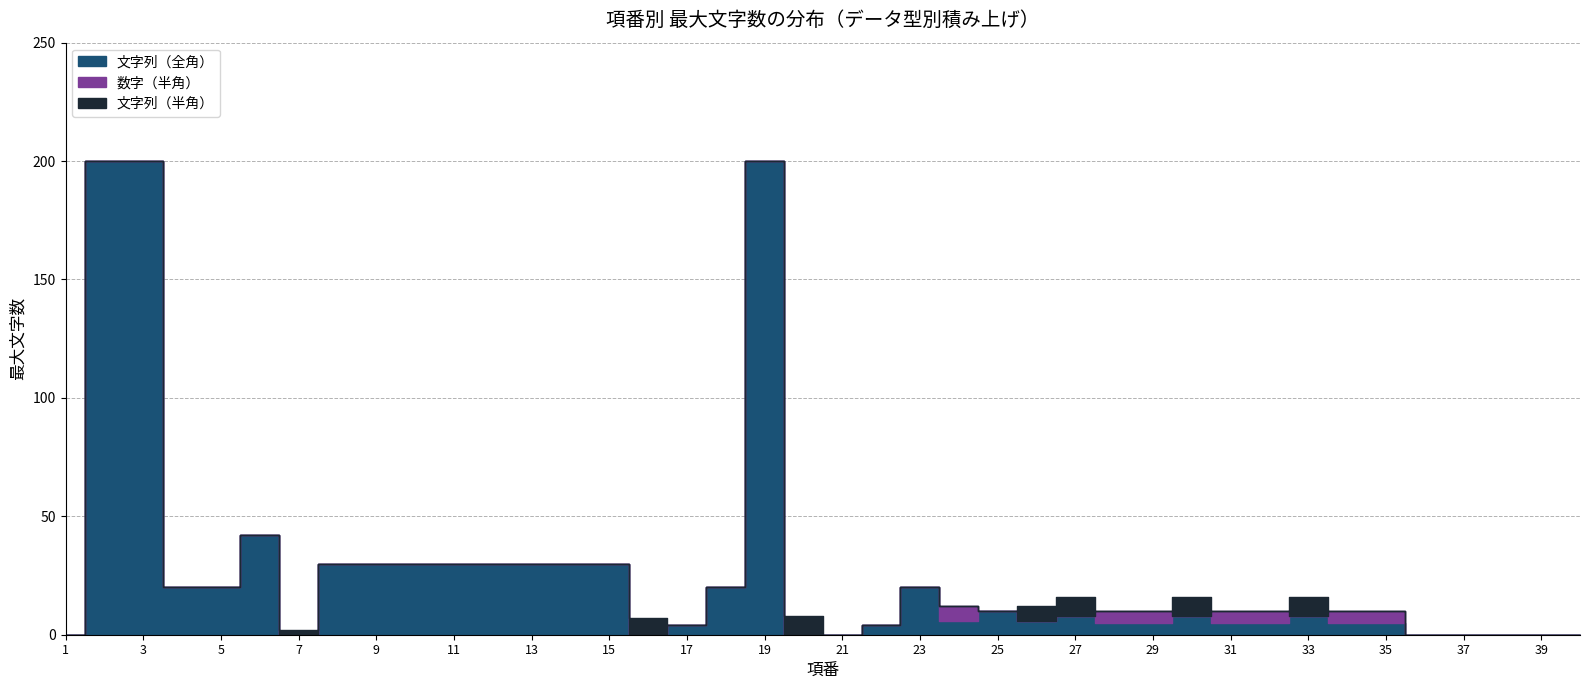

What is the difference between the second highest and minimum values in the 文字列（半角） series?

8